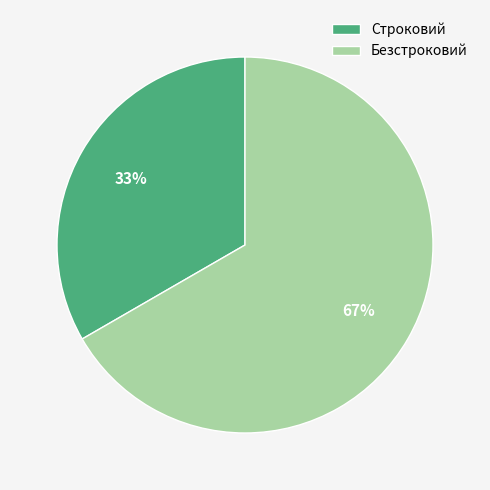

Which slice is the smallest?

Строковий